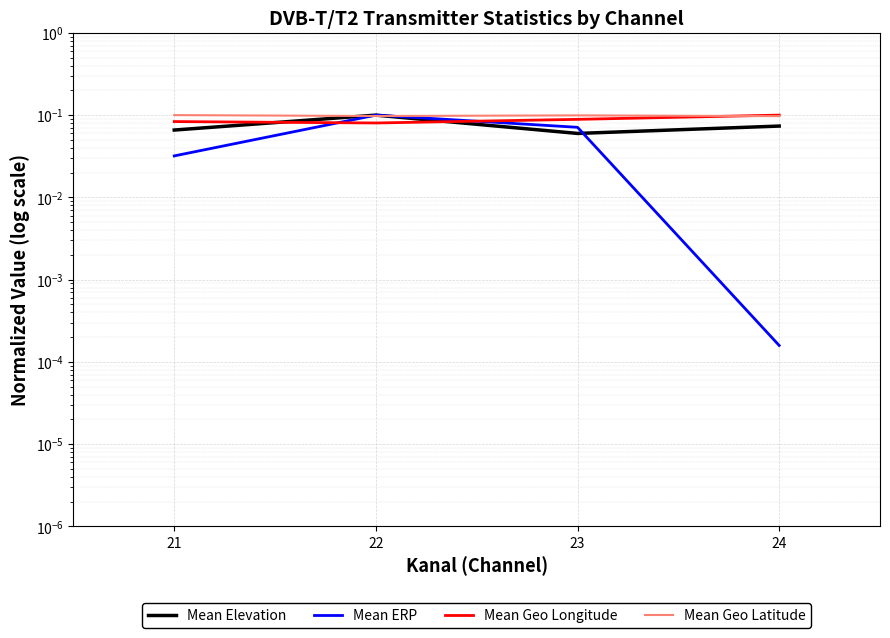

At which category does Mean Elevation reach its first local peak?

22